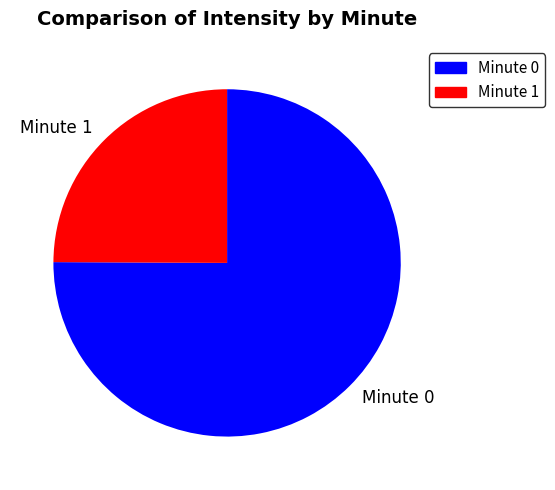

True or false: Minute 0 accounts for 75% of the total.

True